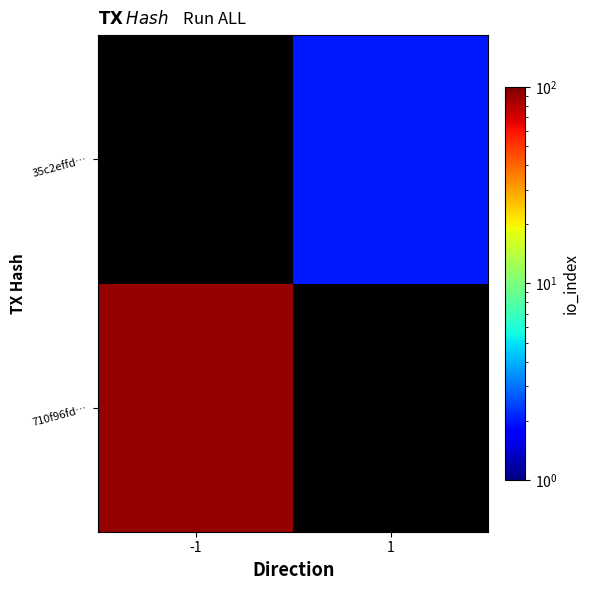

At which label does 35c2effd… reach its peak?

-1